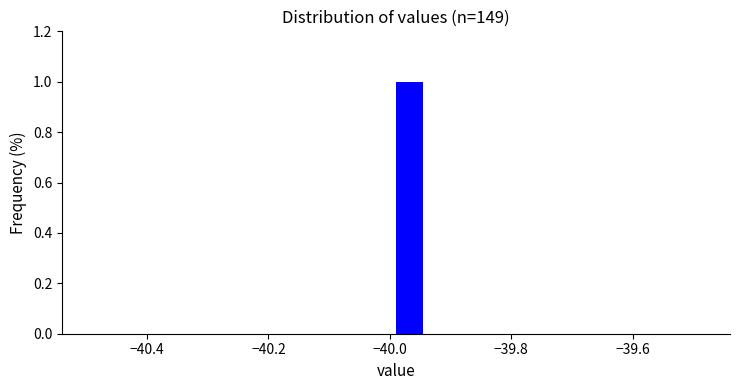

Around what value on the x-axis is the tallest bar? Give the approximate position of its centre, as read against the axis.

-39.96